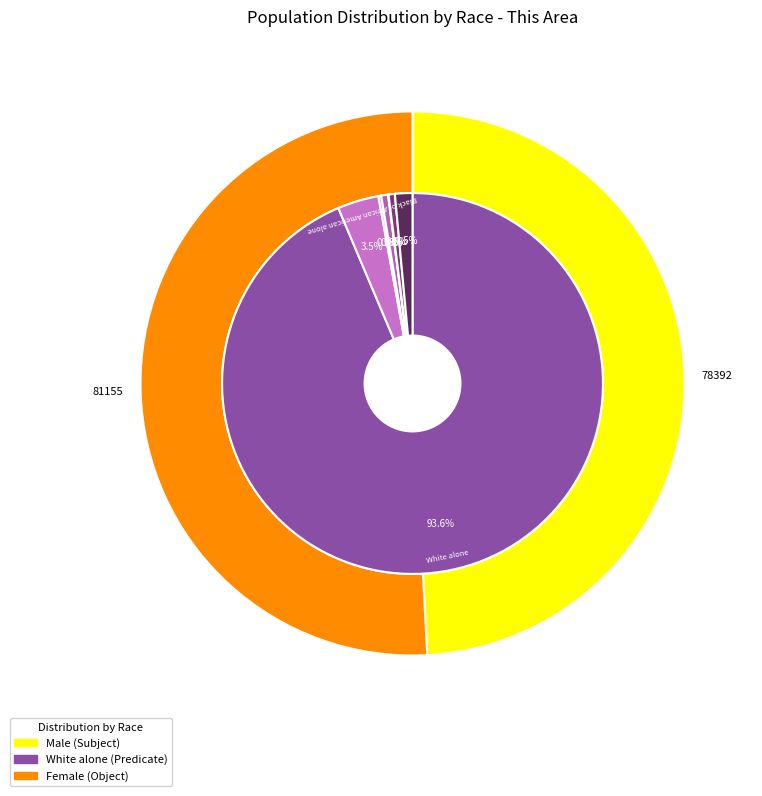

Count the number of slices in the pie.

7